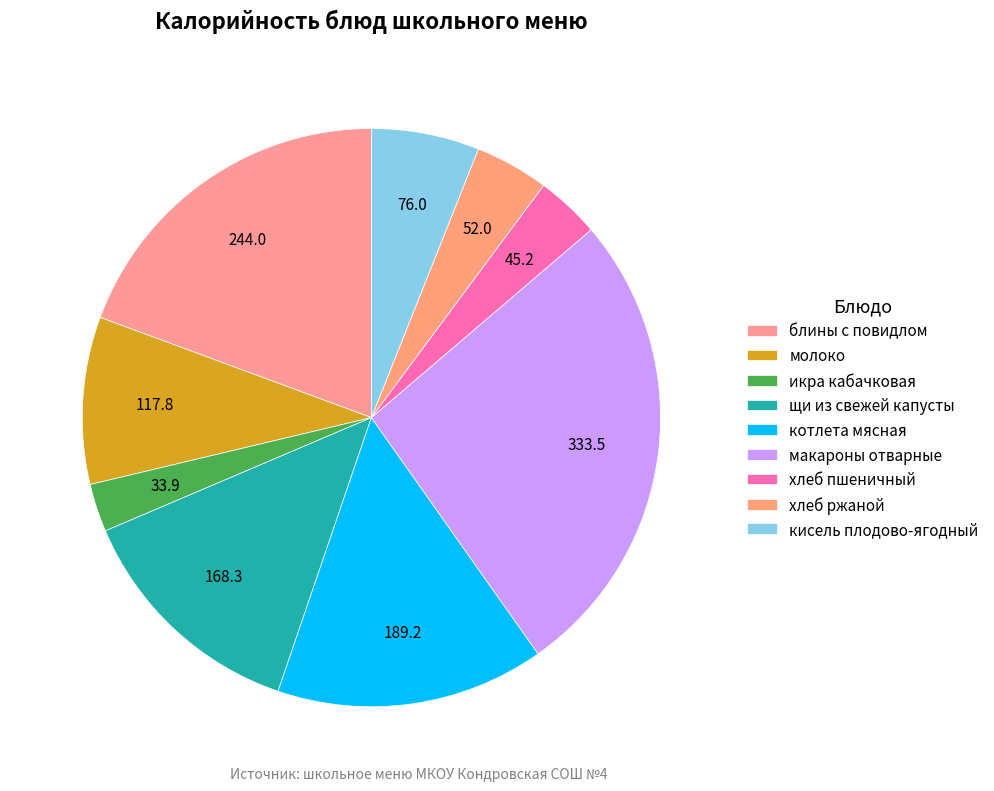

What portion of the pie excludes котлета мясная?

85.0%